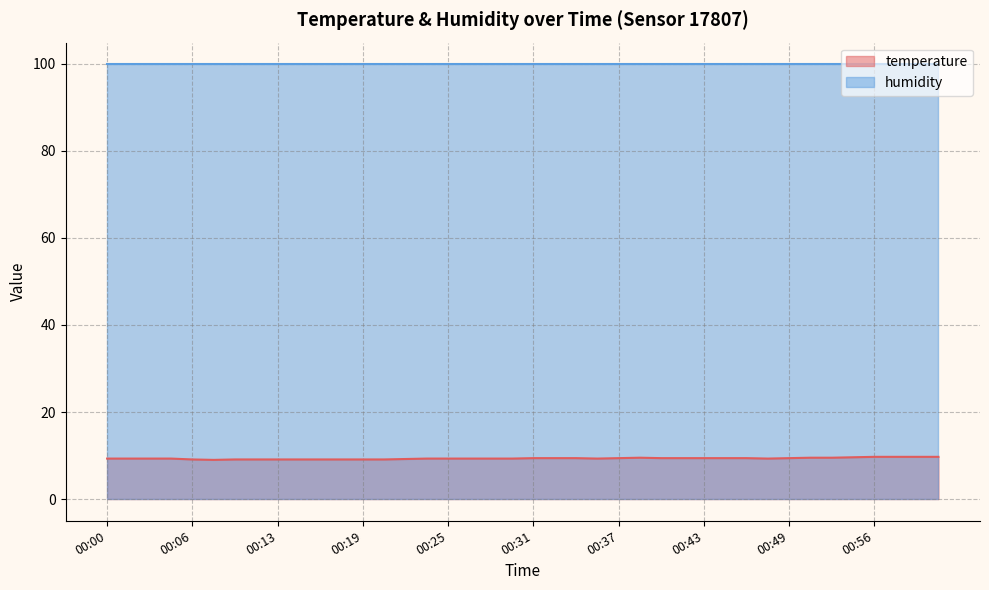

Which label corresponds to the largest value in the chart?

00:56